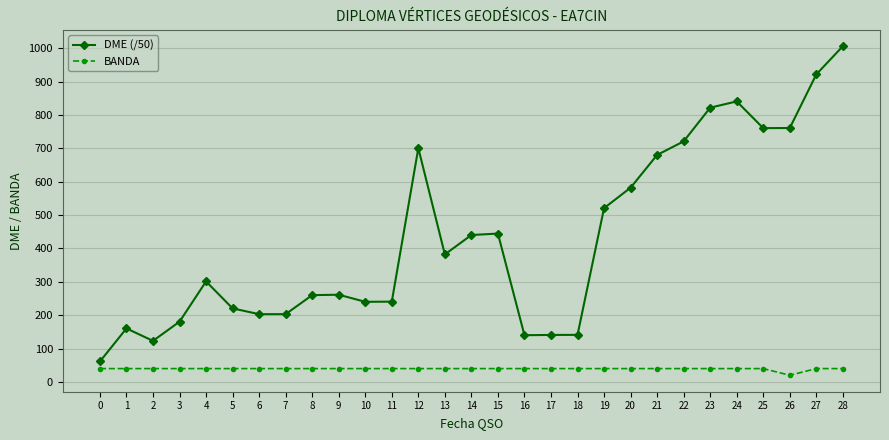

What is the minimum value for DME (/50)?

61.3